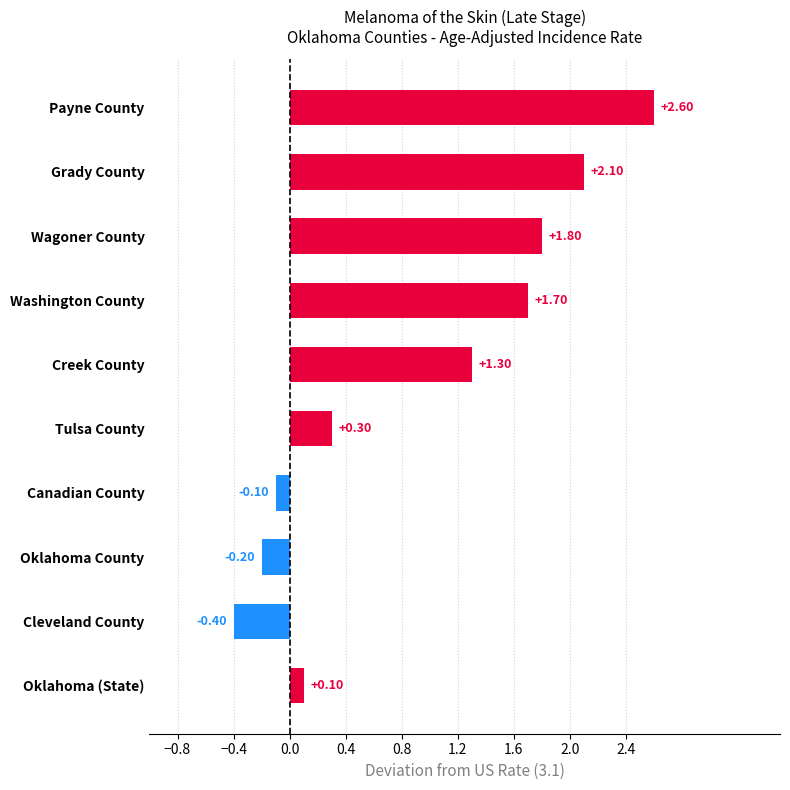

What is the label of the 7th bar from the top?

Canadian County